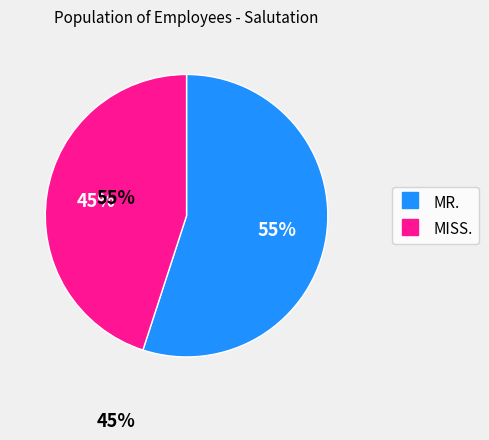

Is there a majority slice in this chart?

Yes